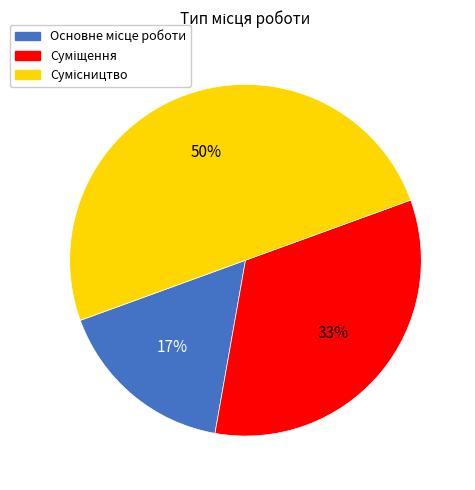

To the nearest percent, what is the average slice percentage?

33%